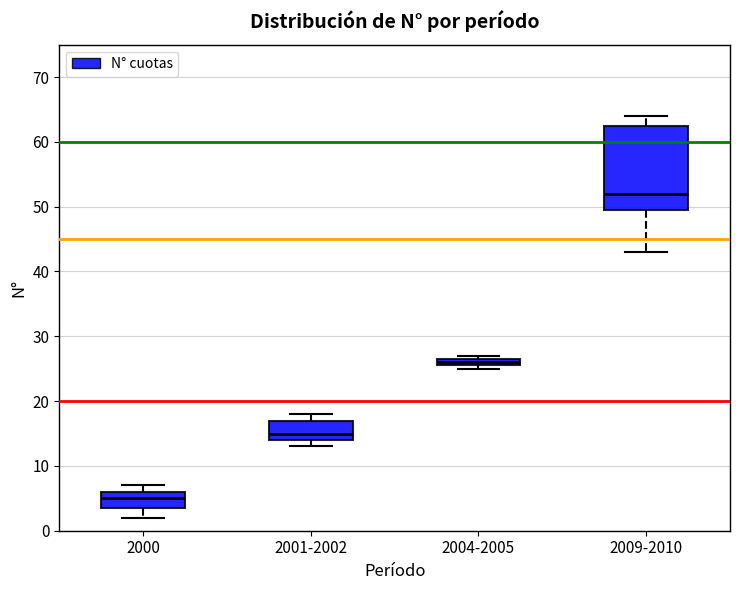

Where does the upper whisker of the box for 2009-2010 end on the y-axis? The values are not printed on the chart, so give them approximately, as read against the axis.

64